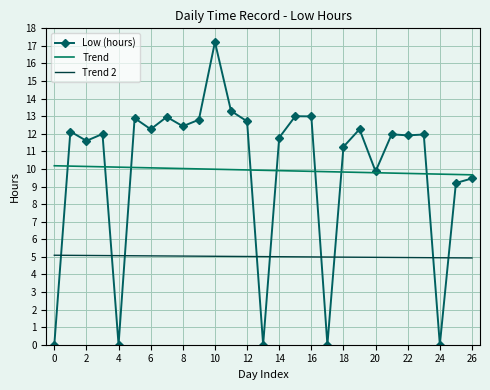

What is the greatest value displayed?

17.2